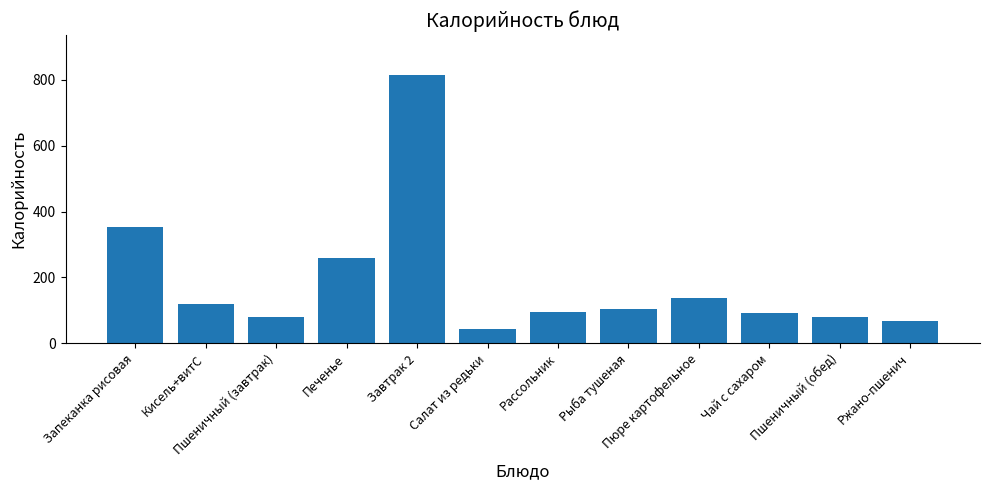

Approximately how many times larger is the value at Пшеничный (обед) compared to Ржано-пшенич?

1.2